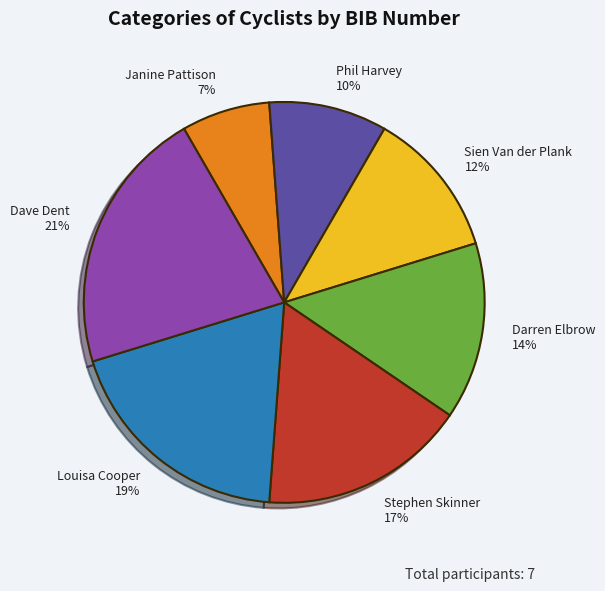

To the nearest percent, what percentage of the pie is Sien Van der Plank?

12%